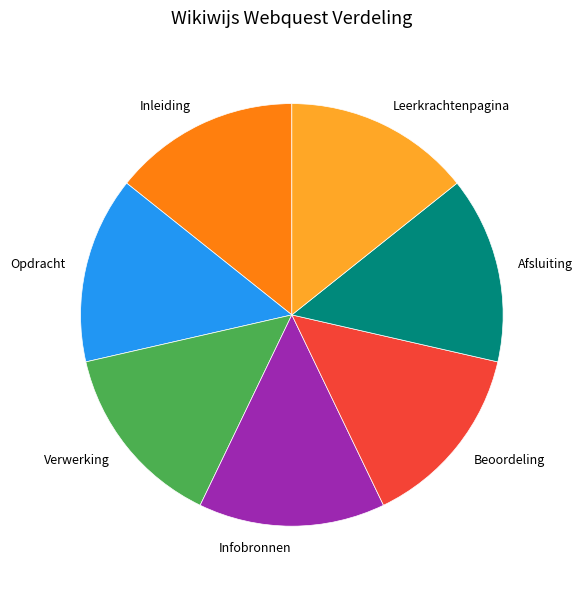

Approximately how many times larger is the value at Afsluiting compared to Leerkrachtenpagina?

1.0